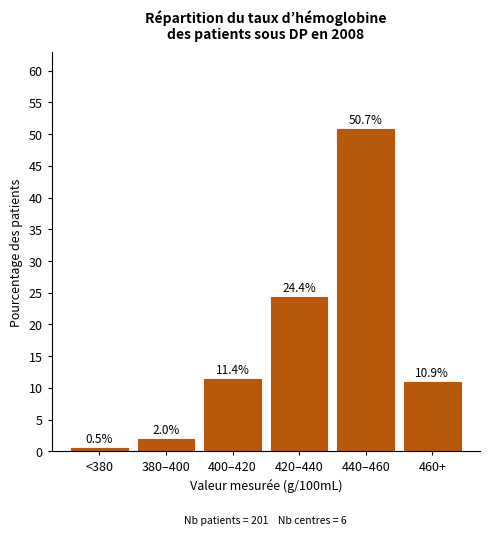

Reading left to right, extract all data points from this chart.

<380=0.5	380–400=2.0	400–420=11.4	420–440=24.4	440–460=50.7	460+=10.9